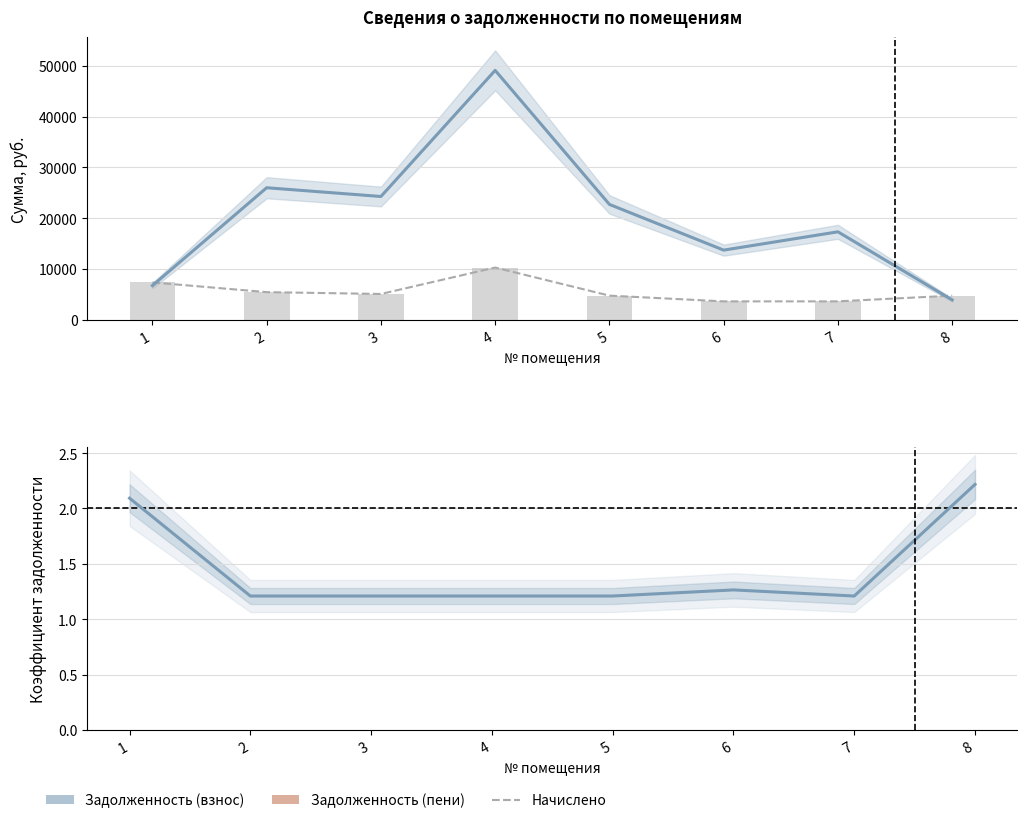

Which category has the lowest value in the начислено series?

6